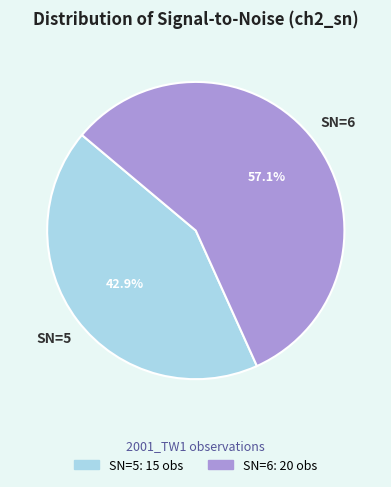

Is there a majority slice in this chart?

Yes